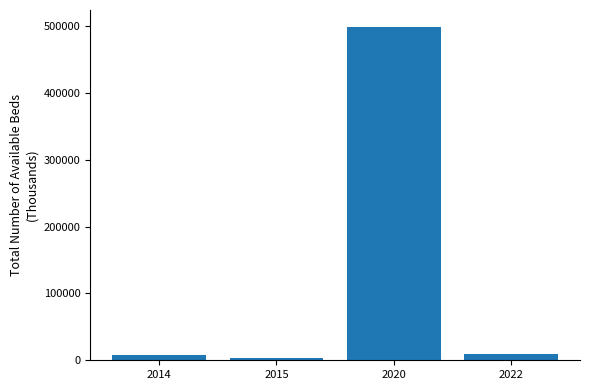

What is the value of the 3rd bar from the left?

499253.3